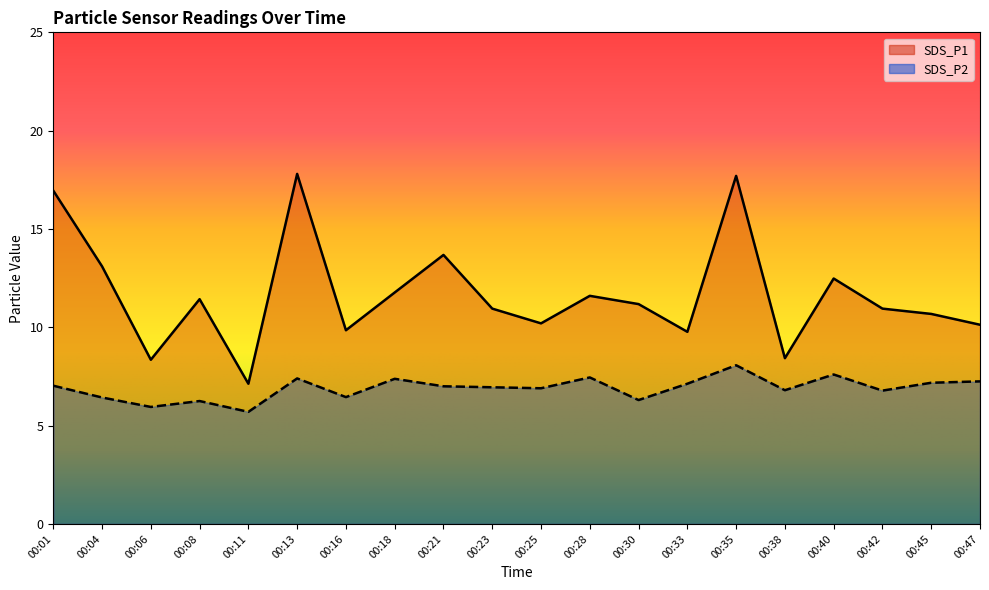

What is the smallest value displayed?

5.7